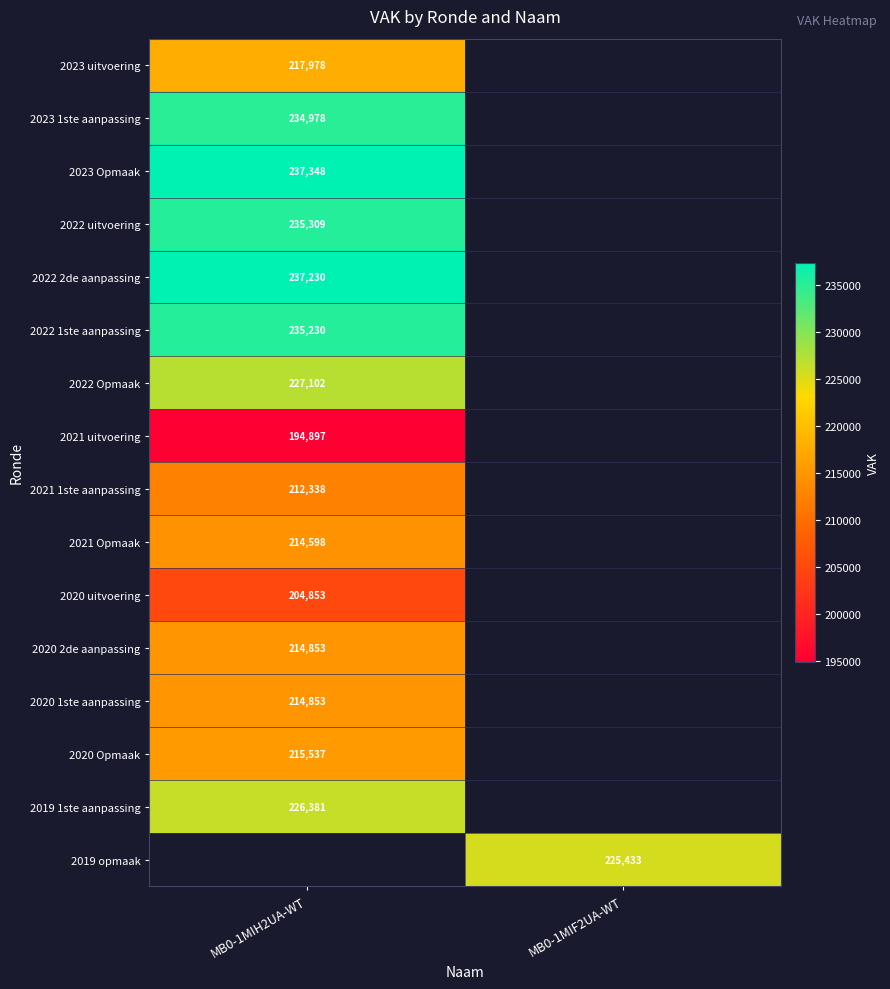

The 2021 1ste aanpassing series shows 355609 at MB0-1MIH2UA-WT. True or false?

False